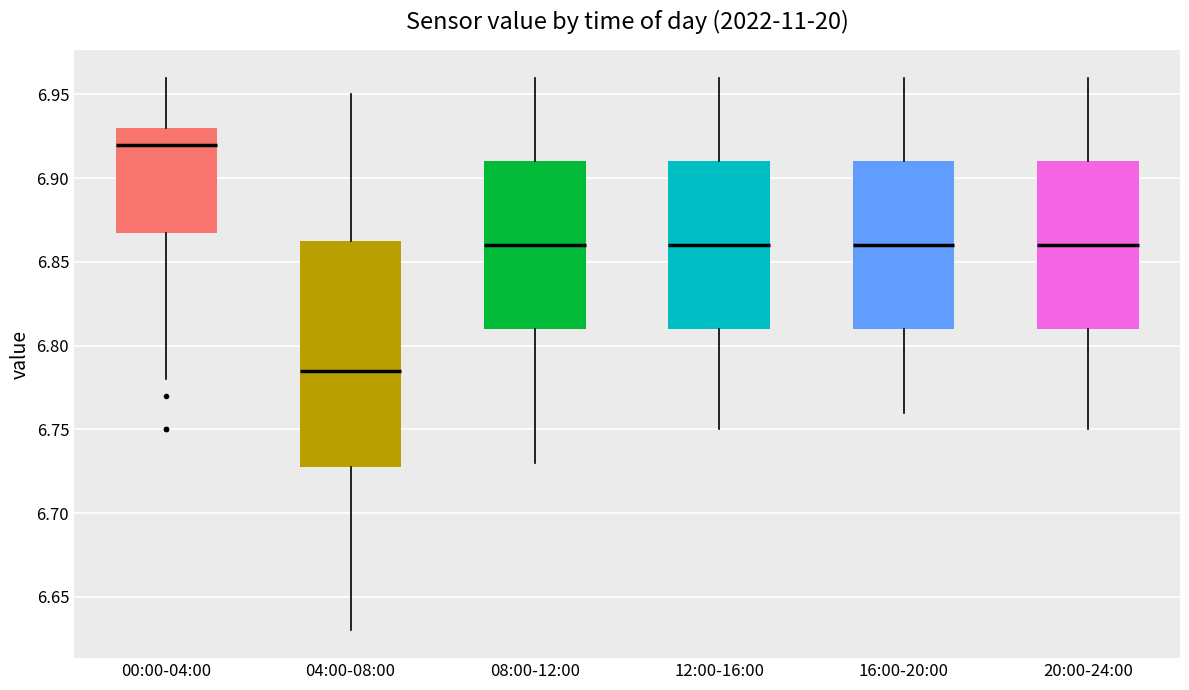

Reading left to right, transcribe this box plot: for each box, give where its median line is, the range the box spans, and where its two whiskers end, as read against the y-axis. The values are not printed on the chart, so give them approximately, as read against the axis.

00:00-04:00: median 6.920, box 6.870 to 6.930, whiskers 6.780 to 6.960
04:00-08:00: median 6.785, box 6.730 to 6.865, whiskers 6.630 to 6.950
08:00-12:00: median 6.860, box 6.810 to 6.910, whiskers 6.730 to 6.960
12:00-16:00: median 6.860, box 6.810 to 6.910, whiskers 6.750 to 6.960
16:00-20:00: median 6.860, box 6.810 to 6.910, whiskers 6.760 to 6.960
20:00-24:00: median 6.860, box 6.810 to 6.910, whiskers 6.750 to 6.960